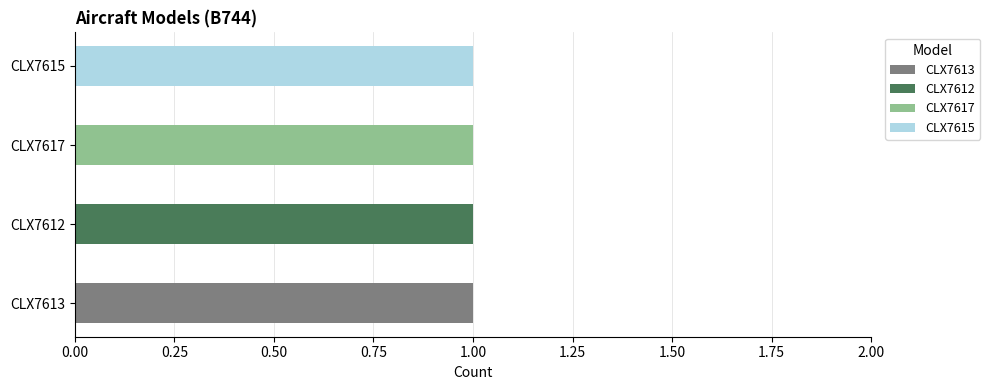

Rank the series by their maximum value, from highest to lowest.

CLX7613, CLX7612, CLX7617, CLX7615